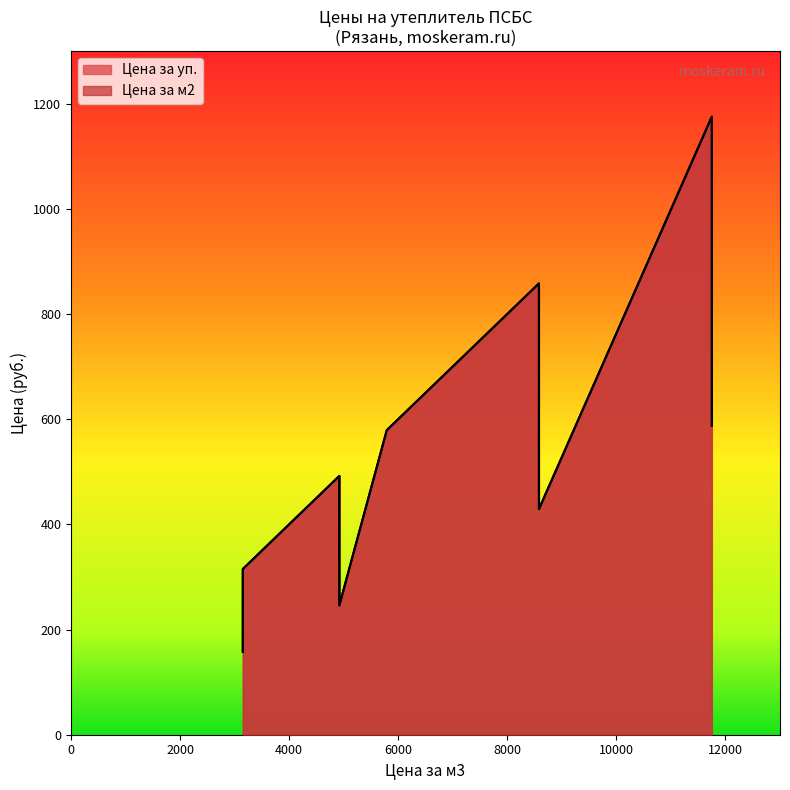

What is the difference between the Цена за м2 values at 4920 and 11750?

95.5